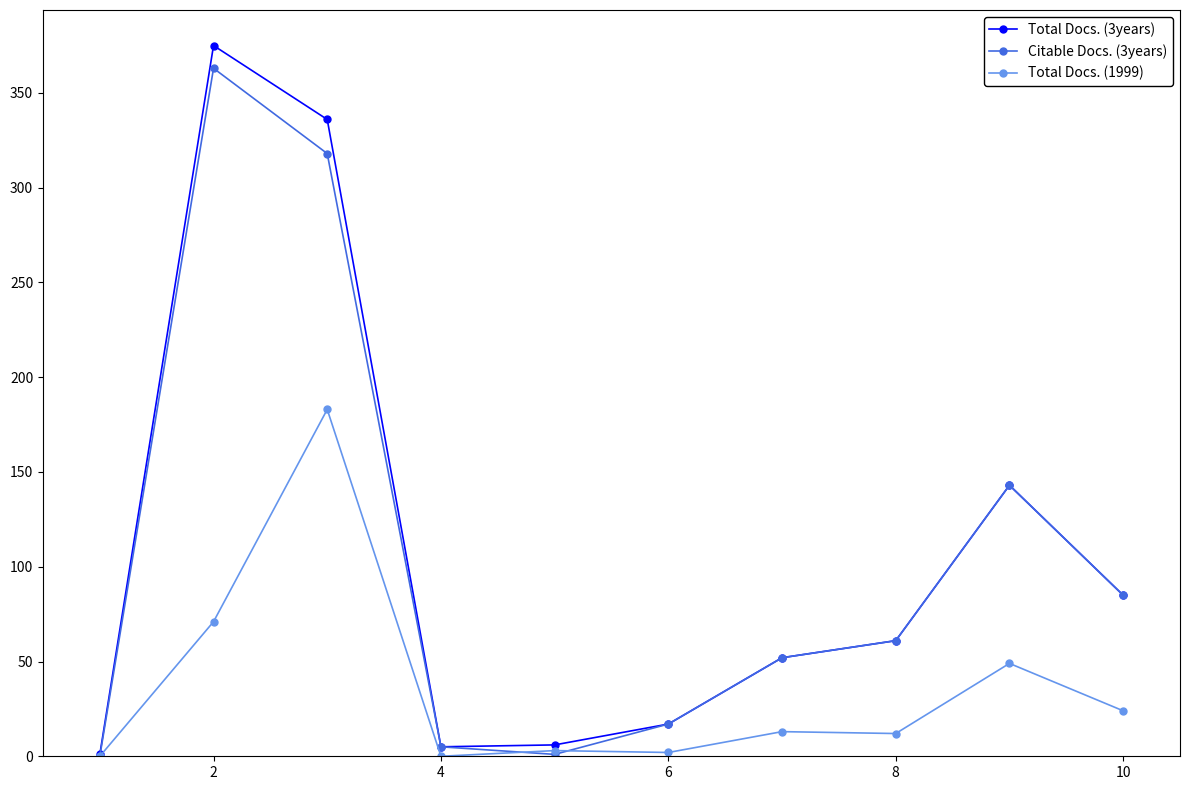

Which series has the largest range (max minus min)?

Total Docs. (3years)